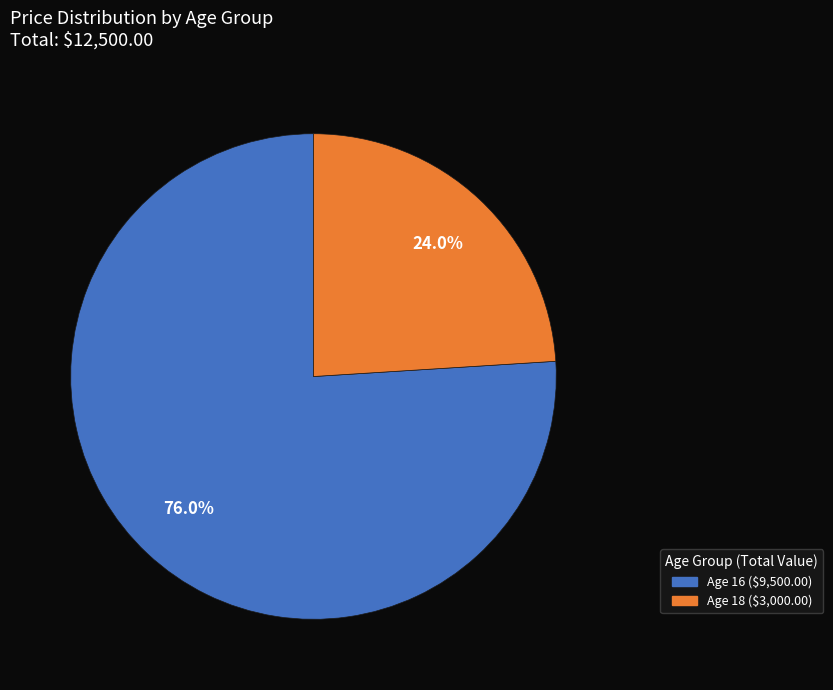

Does any single category account for the majority?

Yes